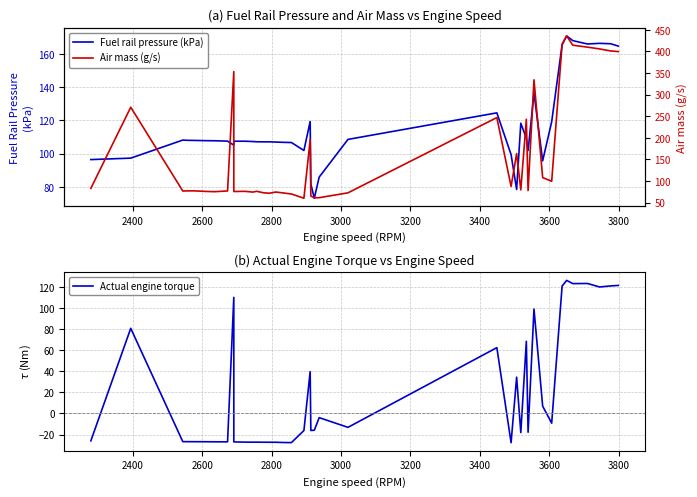

Which series has the largest total across all categories?

Air mass (g/s)